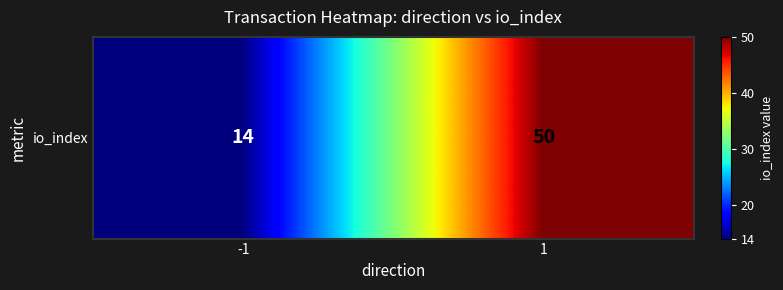

Rank the categories by value from lowest to highest.

-1, 1